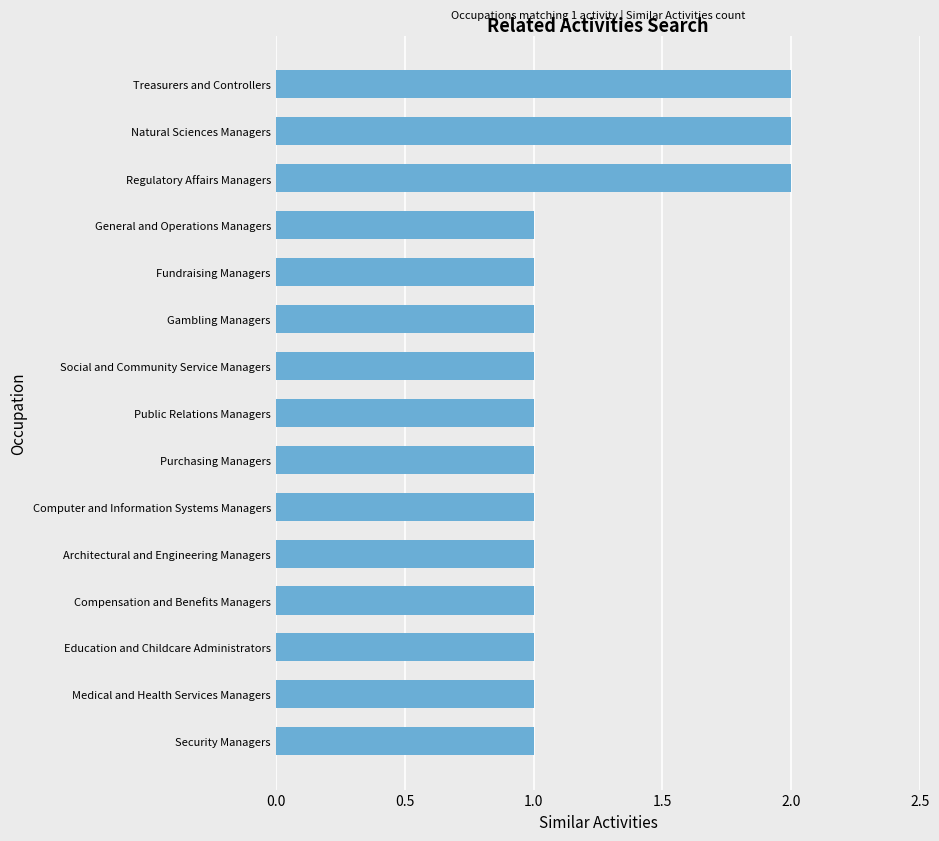

Count the number of data series in this chart.

1